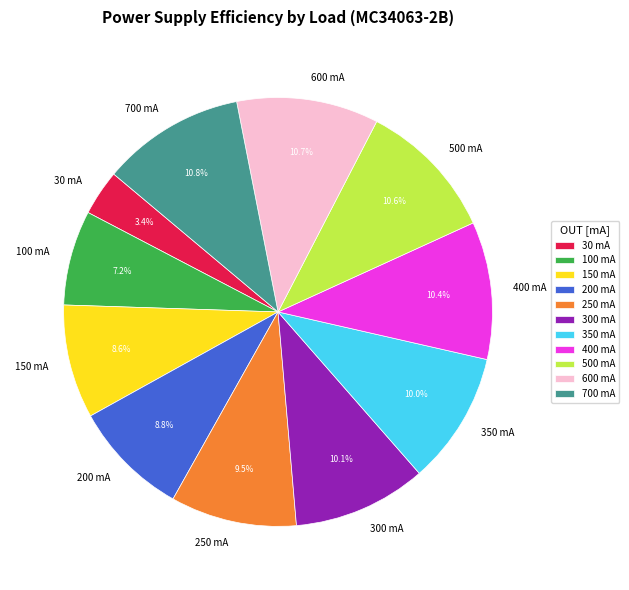

What portion of the pie excludes 300 mA?

89.9%